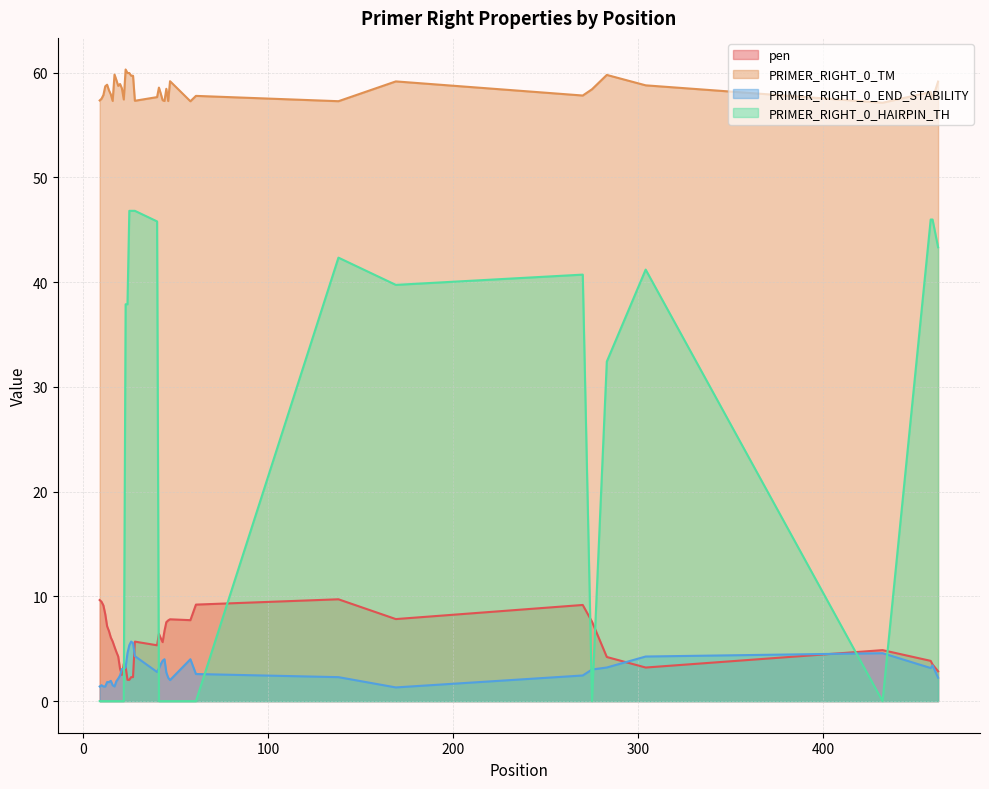

What is the total value across all series at 16?

64.5